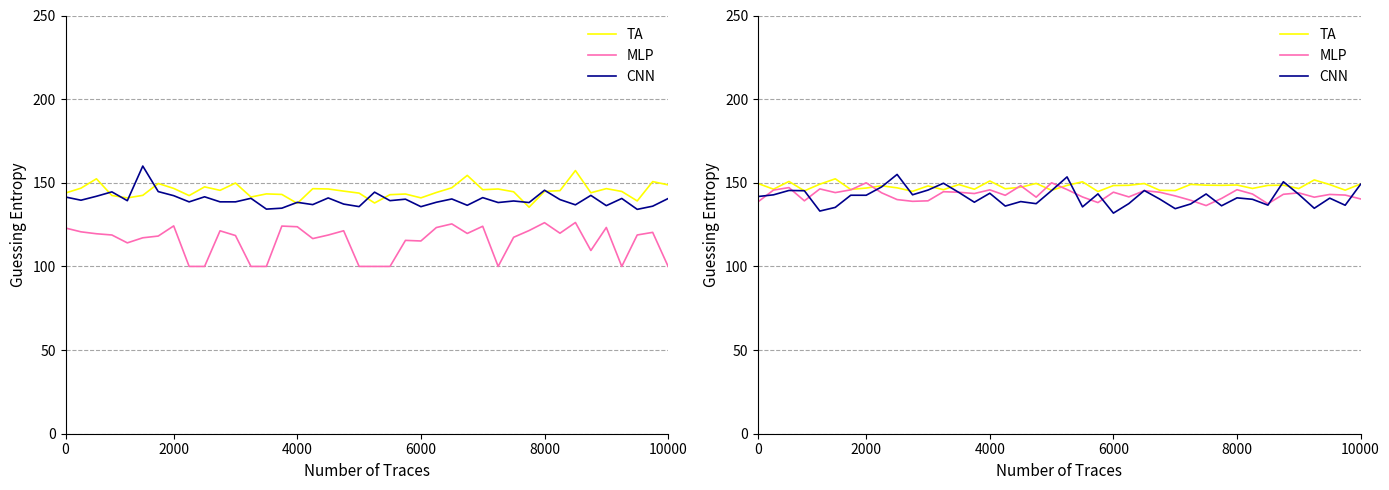

At which label is CNN closest to 143?

35